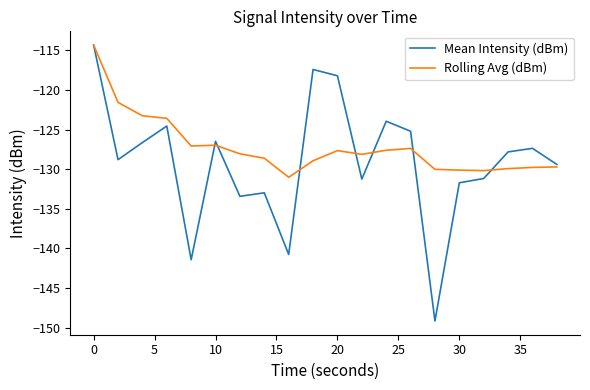

Which series has the widest spread of values?

Mean Intensity (dBm)